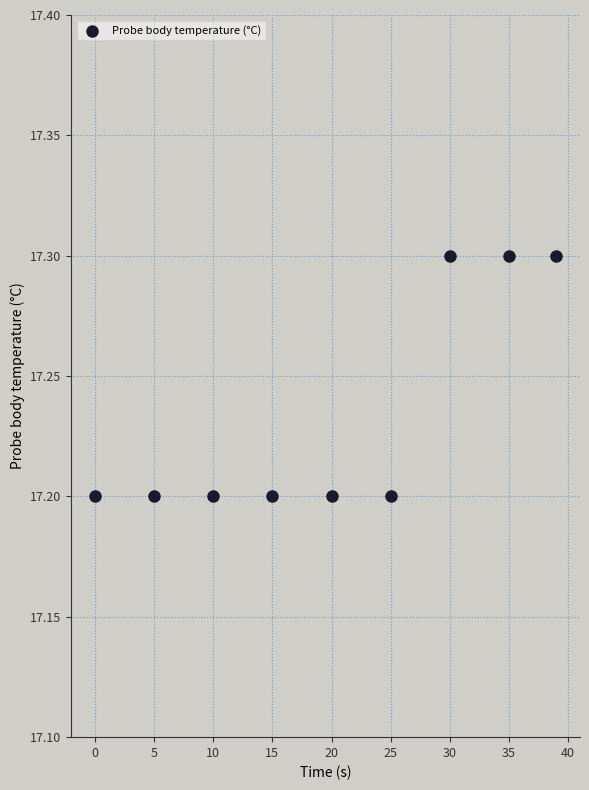

What is the average X value?

19.9